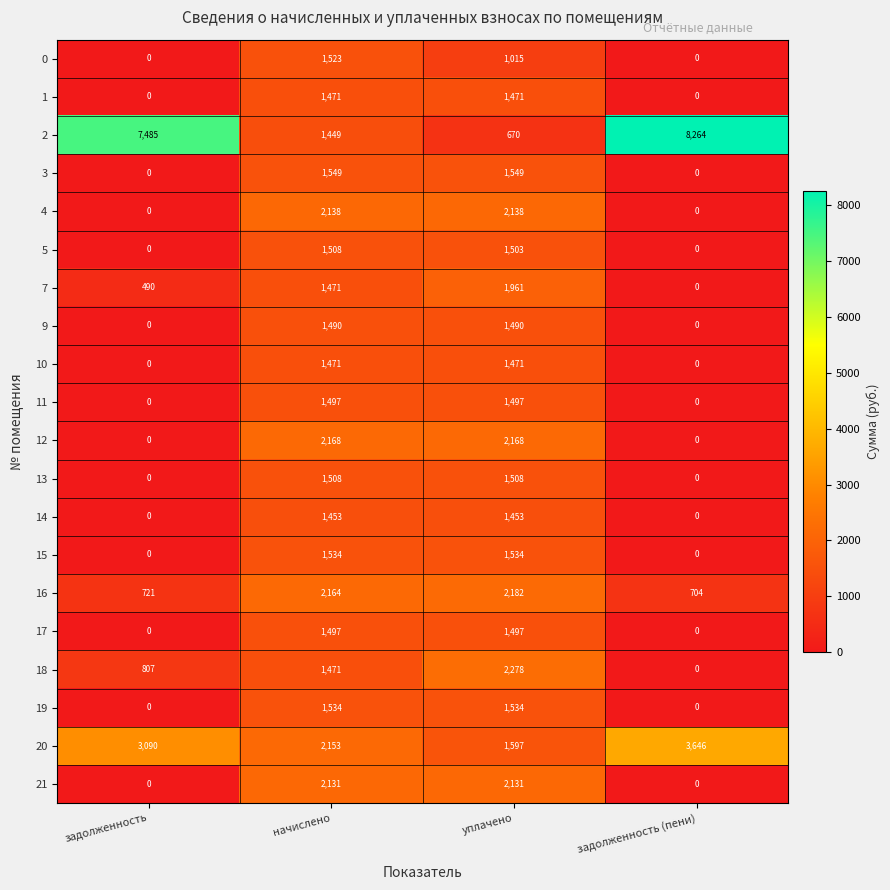

Is it true that 9 equals 1490 at уплачено?

True